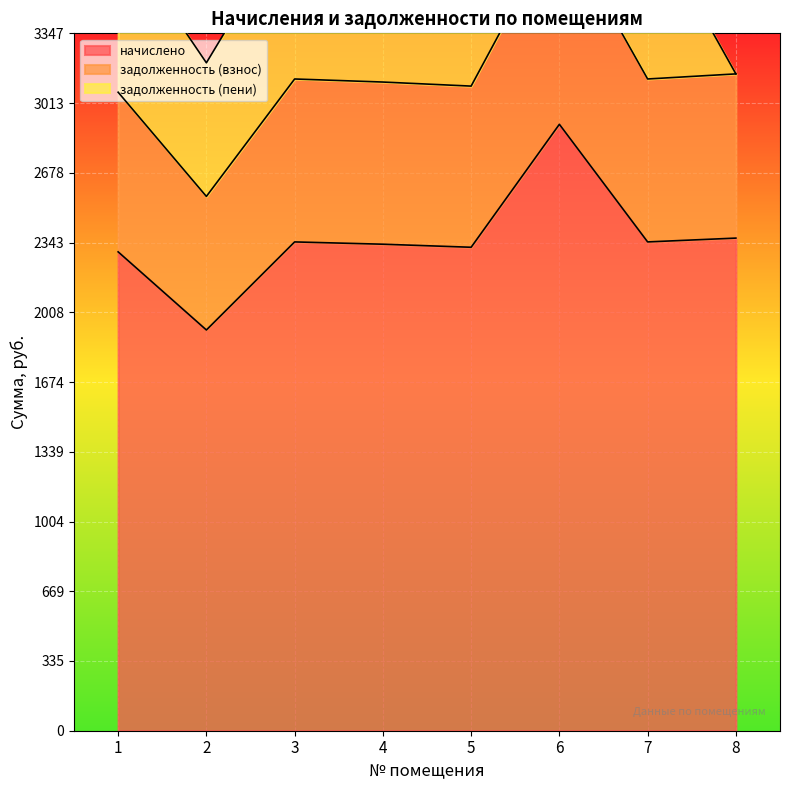

True or false: задолженность (взнос) and начислено cross at least once.

False